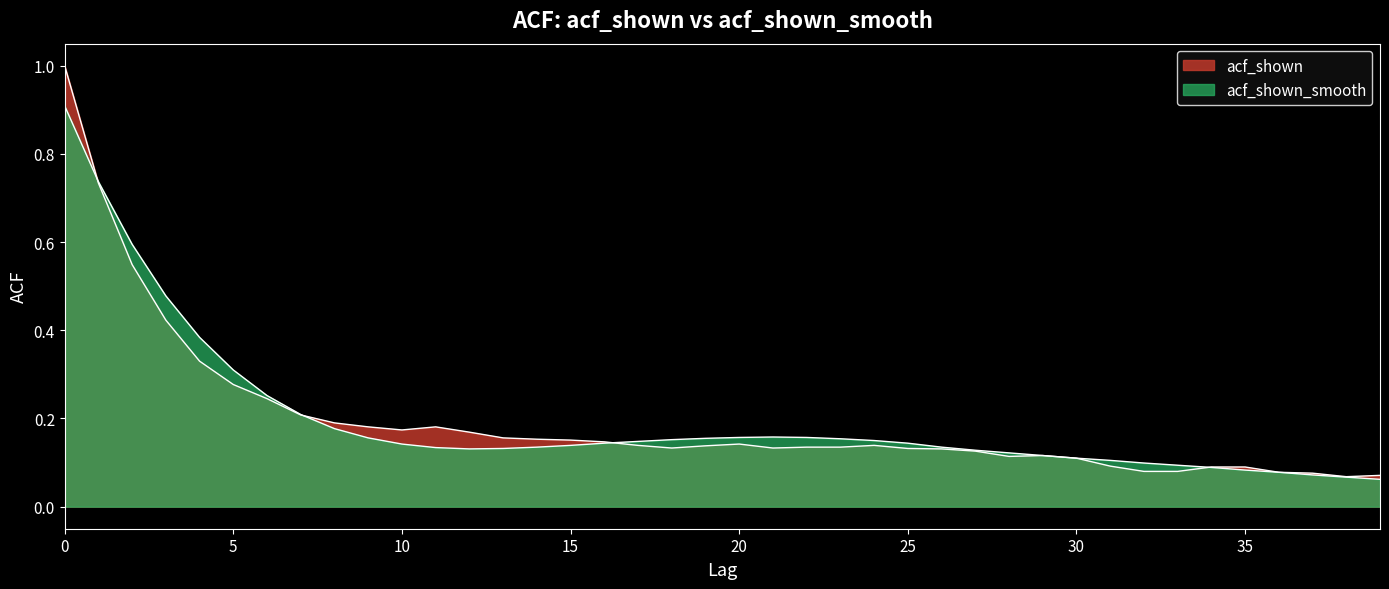

At how many categories does at least one series exceed 0?

40